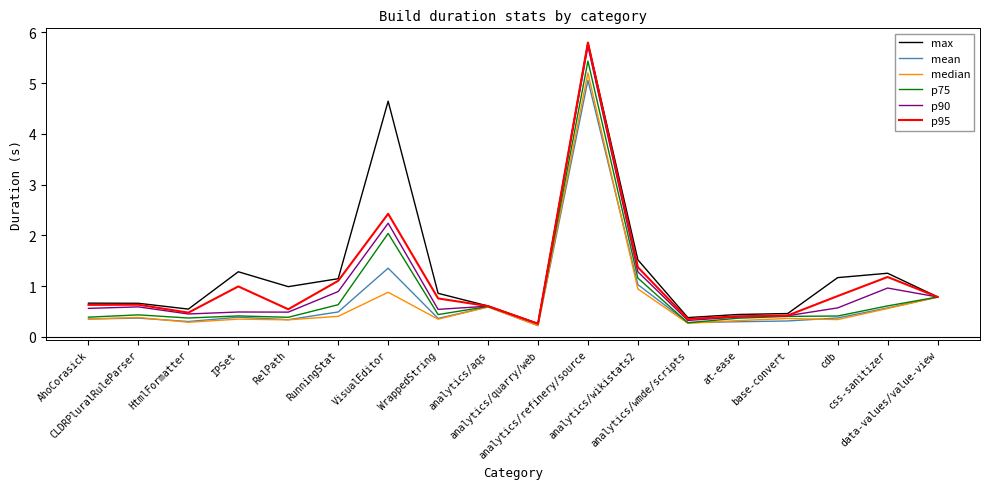

What is the sum of the mean values at RunningStat and analytics/aqs?

1.1